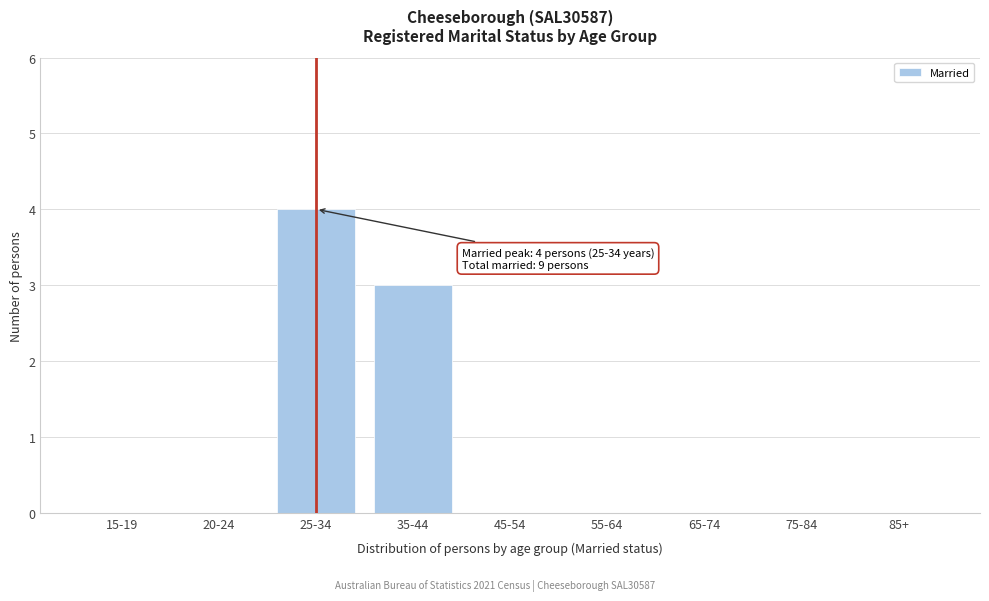

Reading right to left, what are all the values shown in this chart?

85+=0	75-84=0	65-74=0	55-64=0	45-54=0	35-44=3	25-34=4	20-24=0	15-19=0